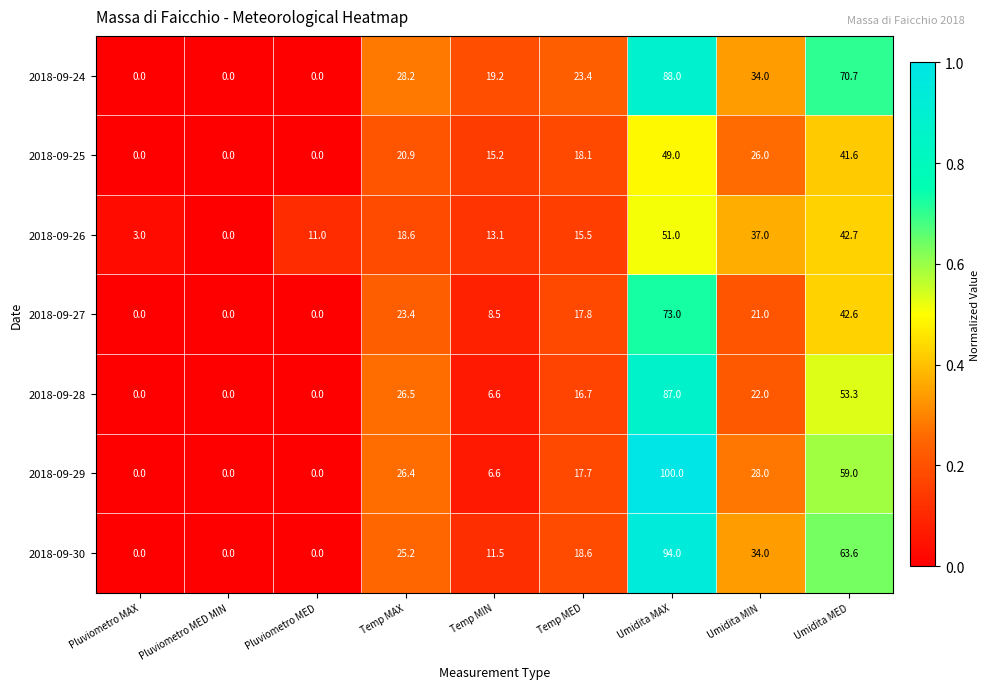

Count the number of data series in this chart.

7